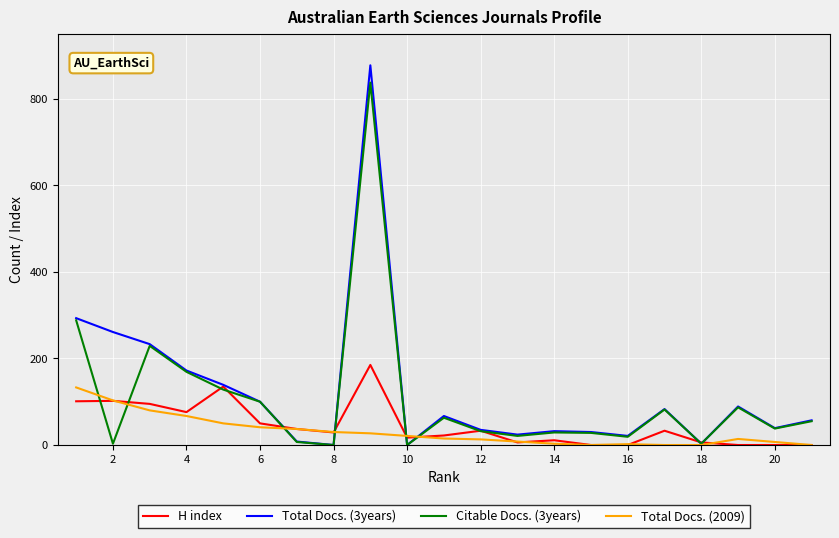

Rank the series by their average value, from lowest to highest.

Total Docs. (2009), H index, Citable Docs. (3years), Total Docs. (3years)